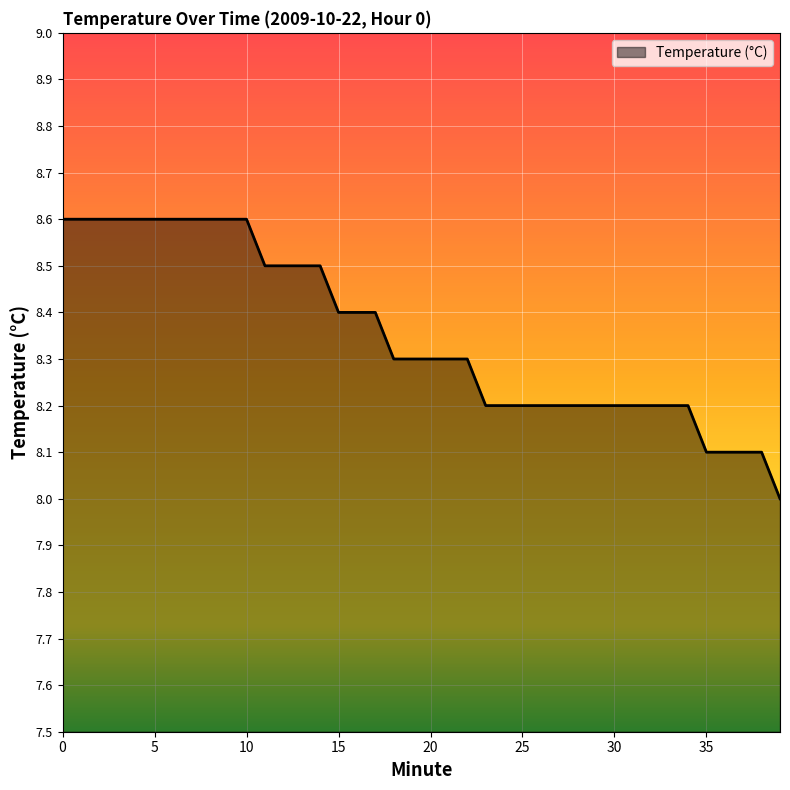

What is the minimum value shown in the chart?

8.0